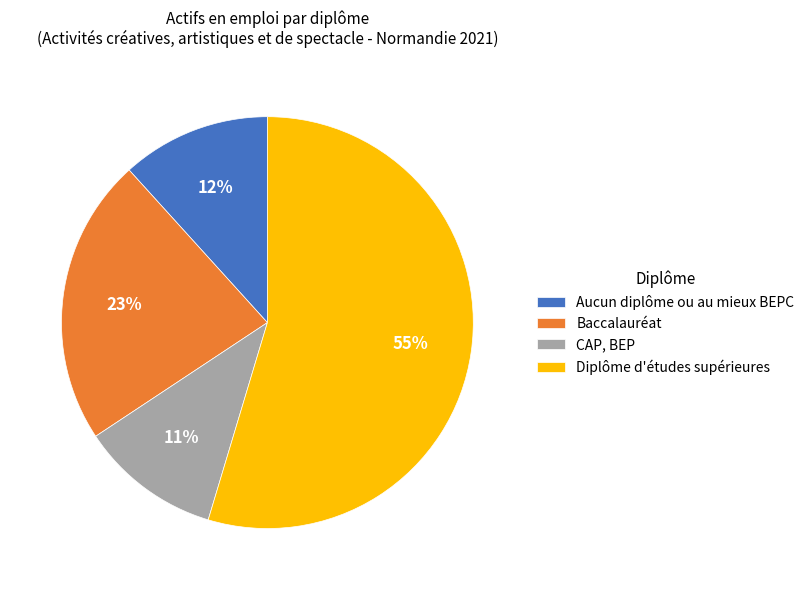

What percentage is the Baccalauréat slice, to the nearest percent?

23%